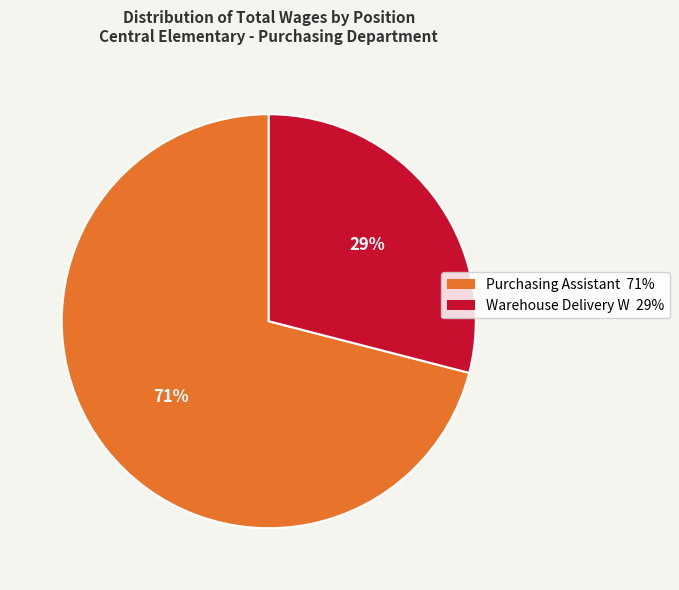

How many segments does this pie chart have?

2